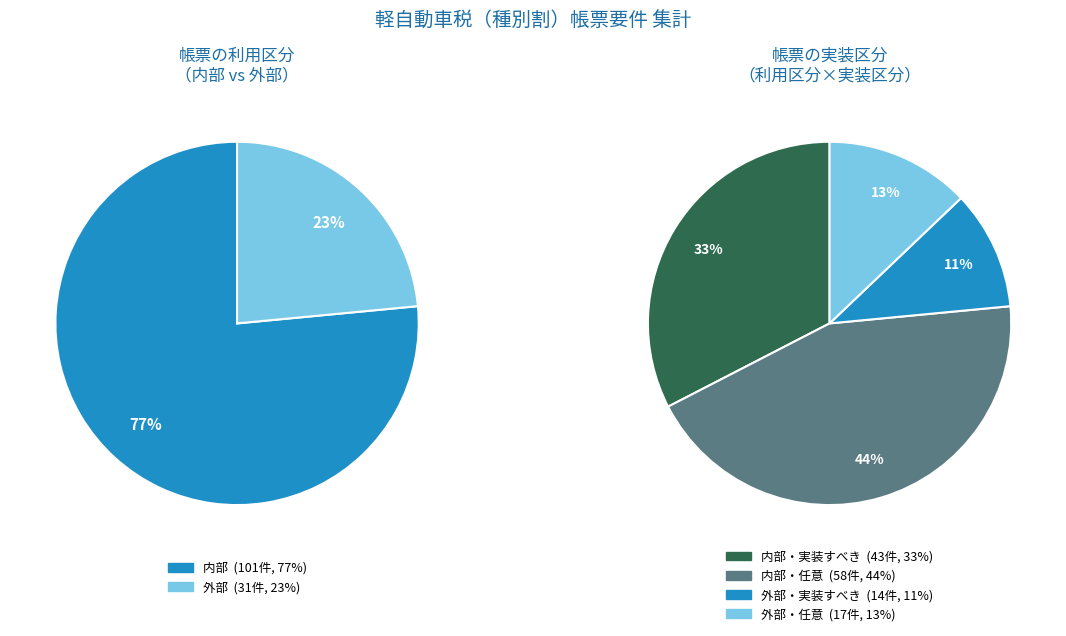

Count the number of slices in the pie.

2